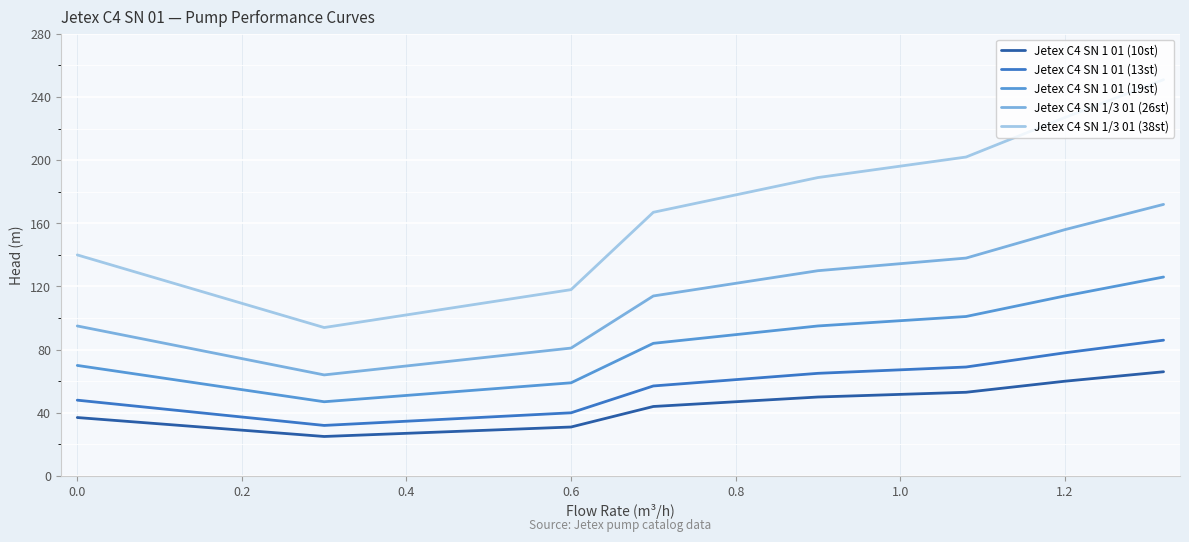

Rank the series by their maximum value, from lowest to highest.

Jetex C4 SN 1 01 (10st), Jetex C4 SN 1 01 (13st), Jetex C4 SN 1 01 (19st), Jetex C4 SN 1/3 01 (26st), Jetex C4 SN 1/3 01 (38st)